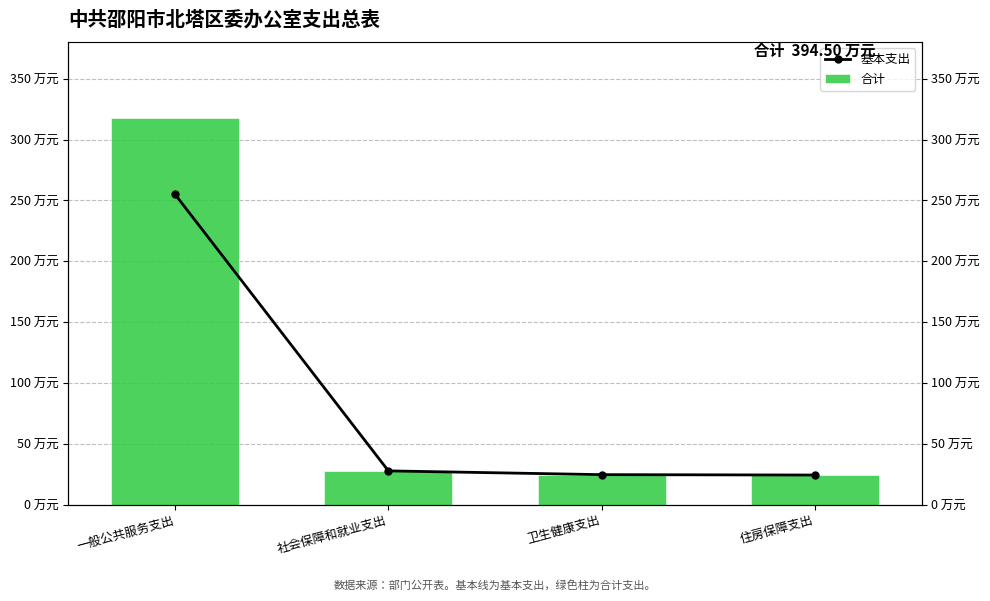

The 基本支出 series shows 27.7 at 社会保障和就业支出. True or false?

True